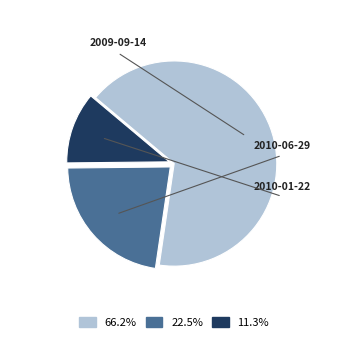

Is there a majority slice in this chart?

Yes